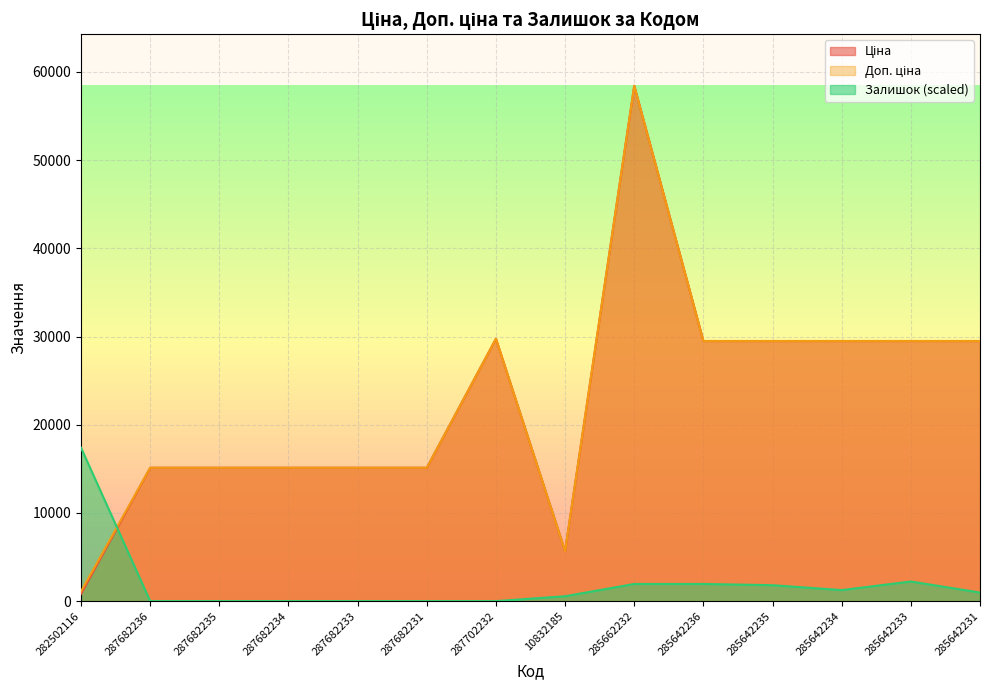

Where does the Залишок series first go above 973?

282502116